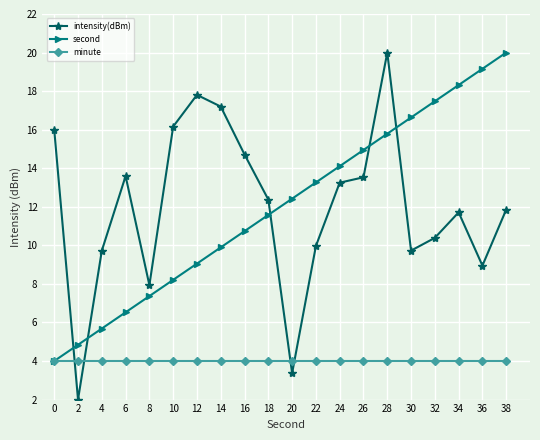

True or false: minute has a value of 4.0 at 36.

True